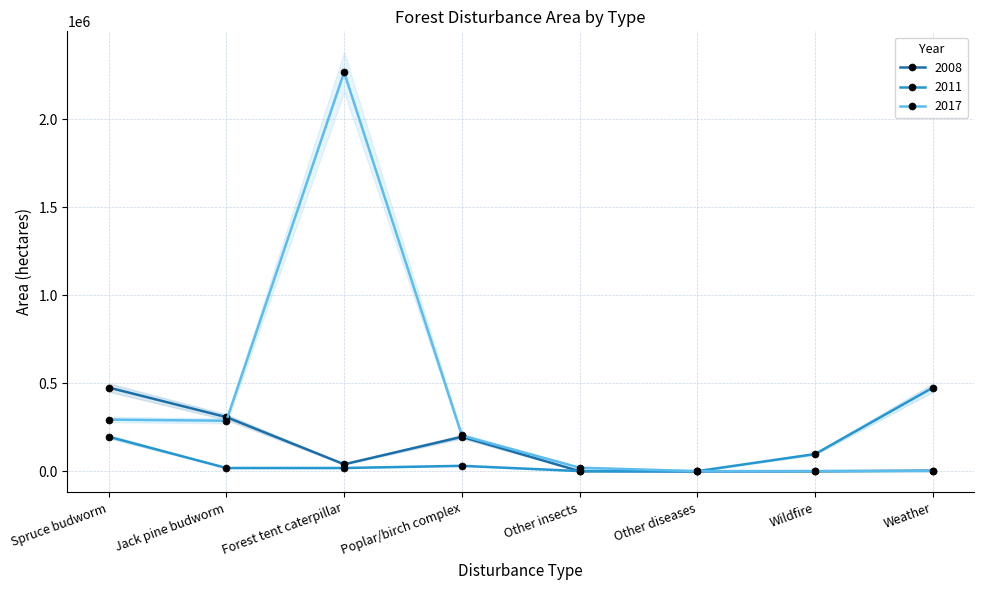

Between Other insects and Other diseases, which is larger?

Other insects